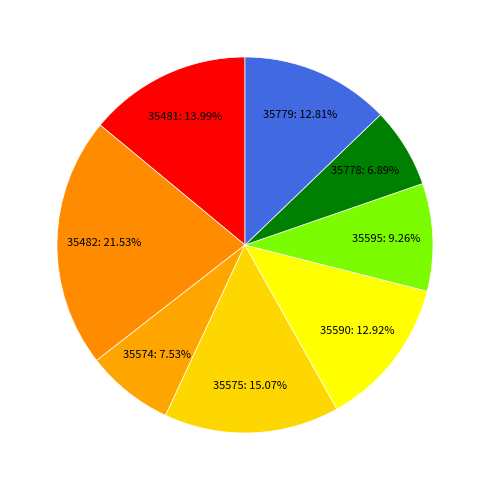

How much of the chart is everything except 35779?

87.2%